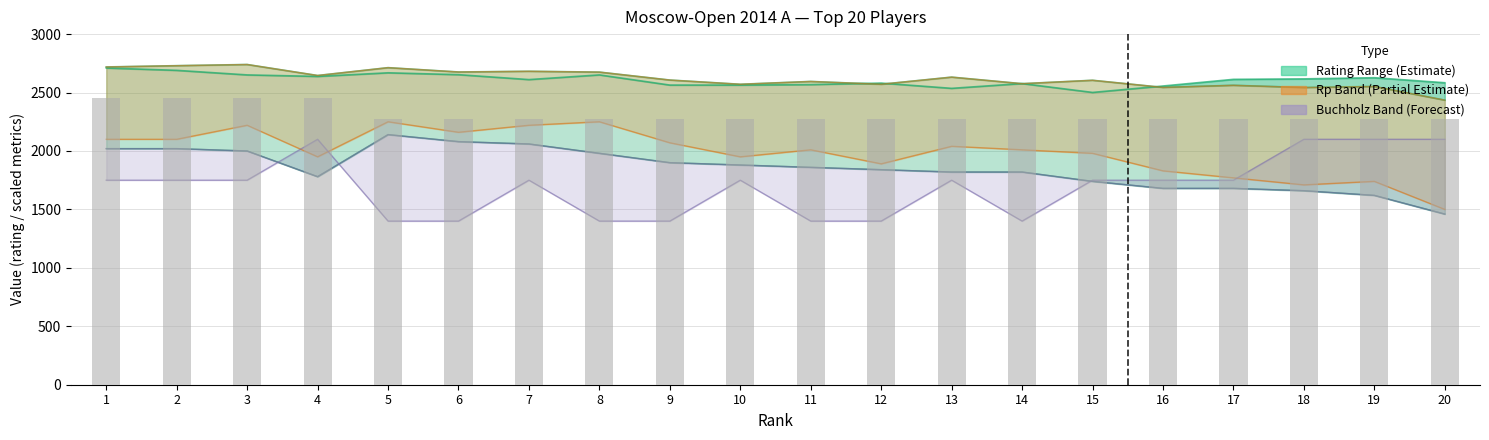

List the labels in order of value, largest first.

1, 2, 3, 4, 5, 6, 7, 8, 9, 10, 11, 12, 13, 14, 15, 16, 17, 18, 19, 20